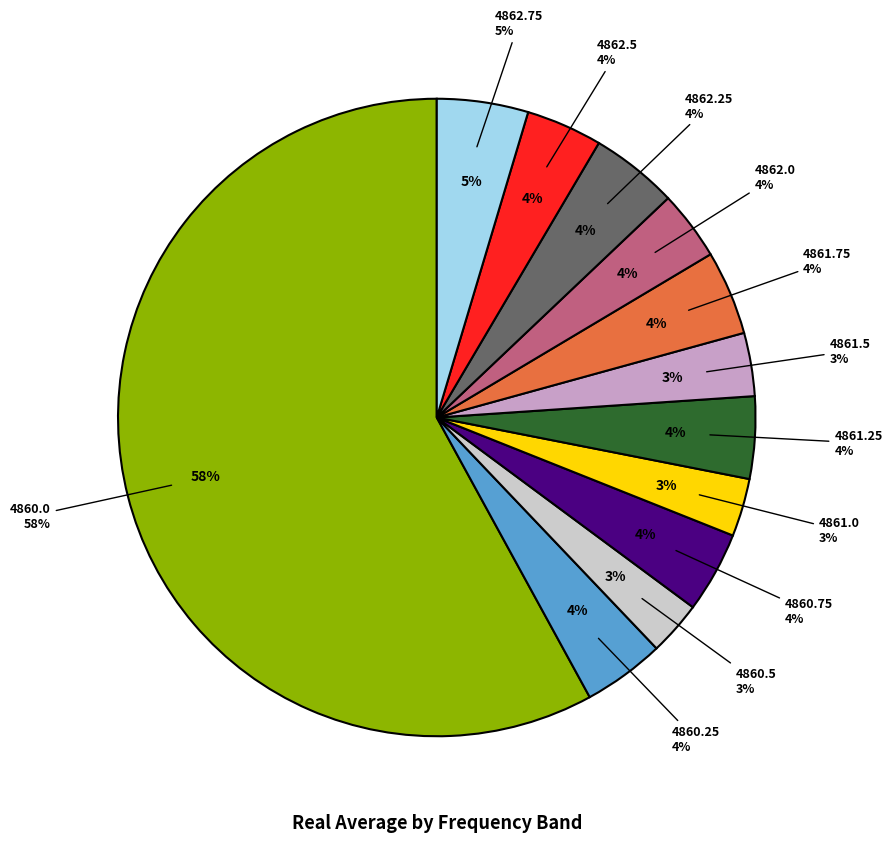

Approximately how many times larger is the value at 4862.0 compared to 4860.0?

0.1